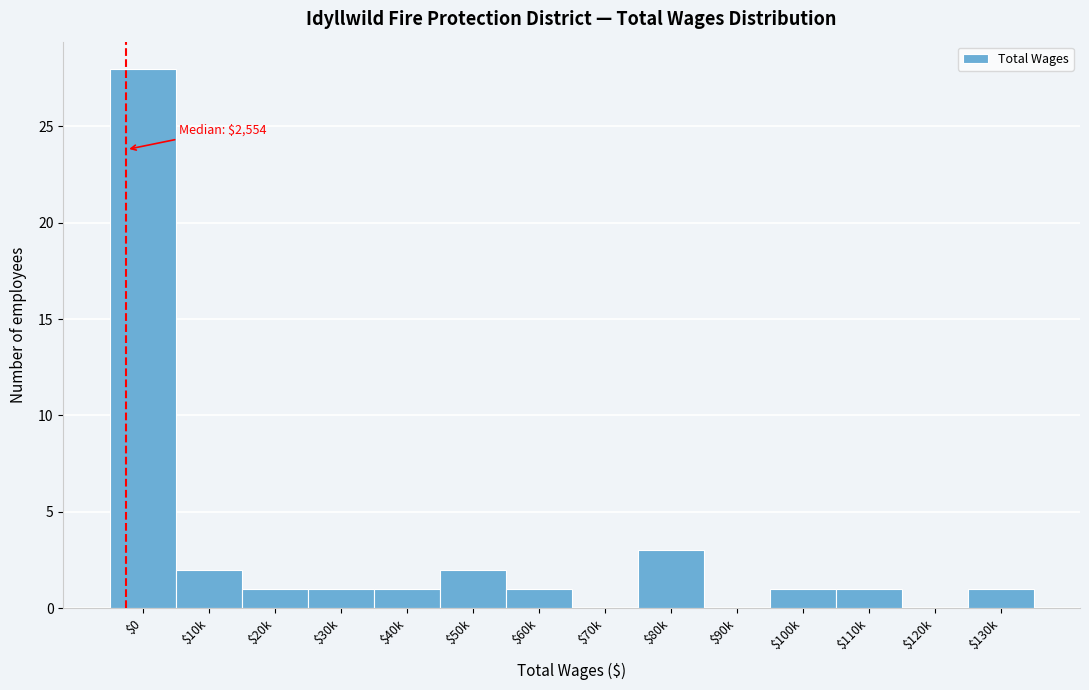

Is it true that the value at $20k is 1?

True